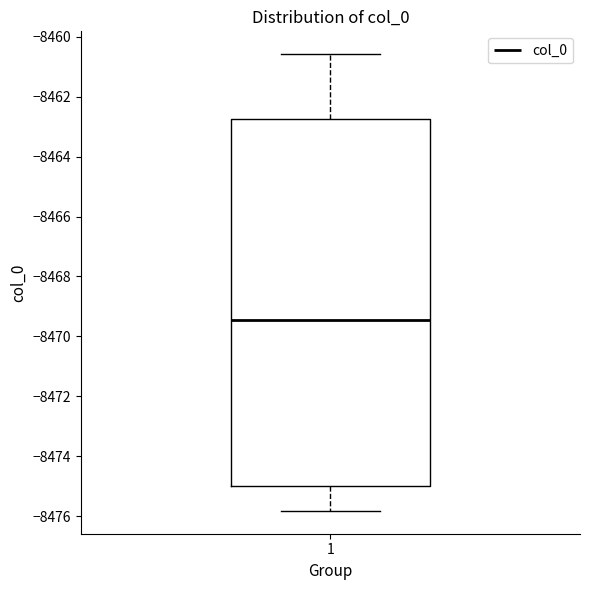

Transcribe this box plot: give where the median line is, the range the box spans, and where the two whiskers end, as read against the y-axis. The values are not printed on the chart, so give them approximately, as read against the axis.

median -8469.4, box -8475.0 to -8462.8, whiskers -8475.8 to -8460.6